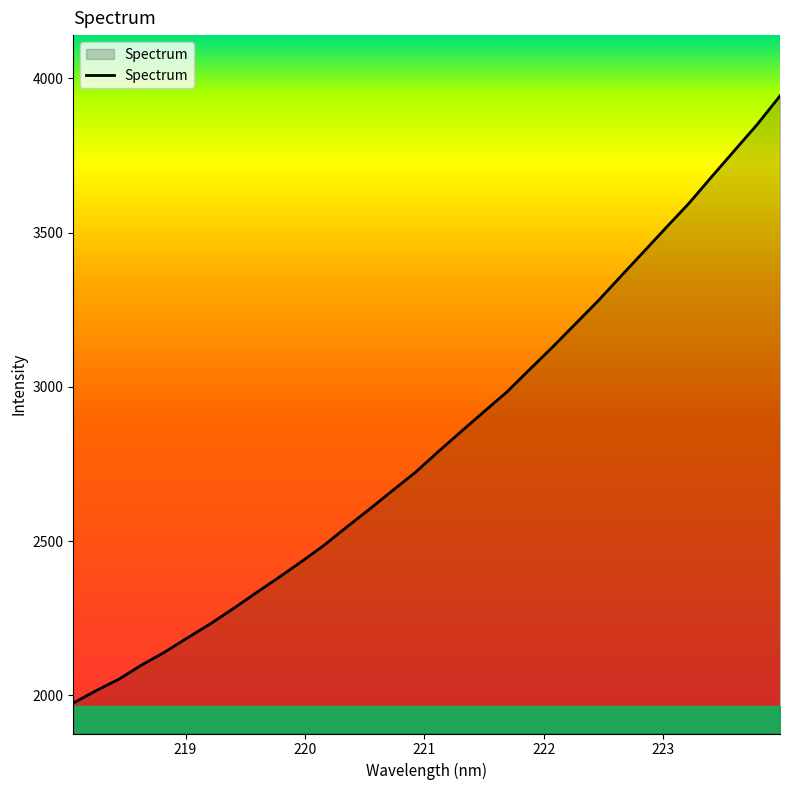

What is the smallest value displayed?

1975.0